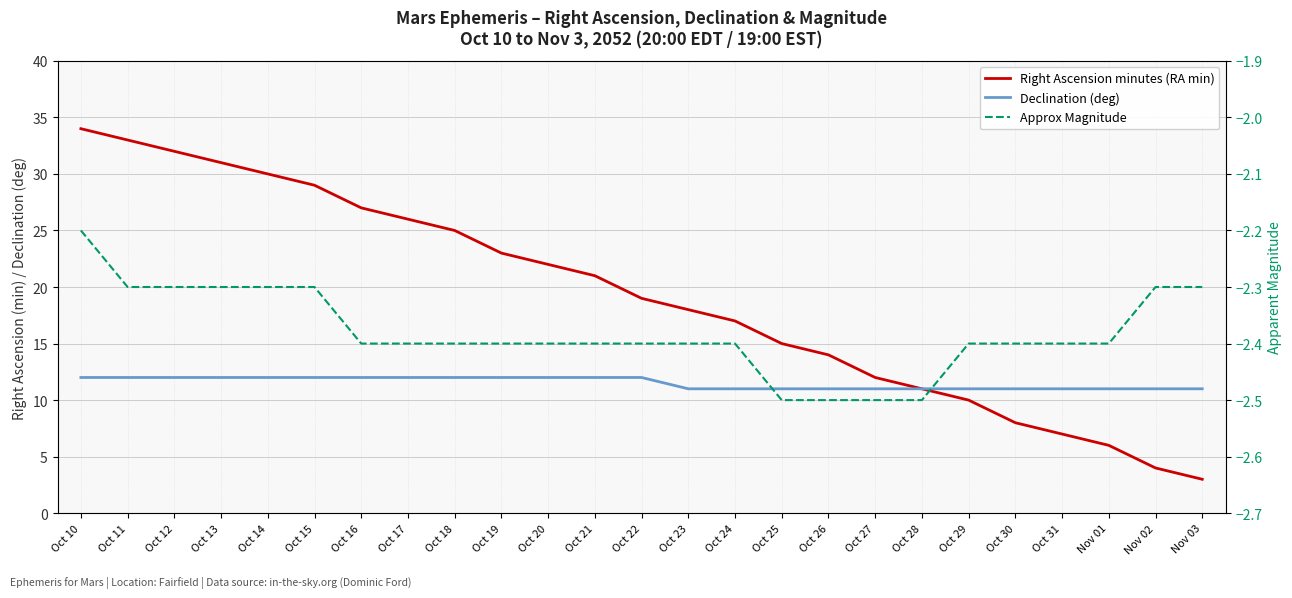

The value of Declination (deg) at Oct 31 is 18.0. True or false?

False